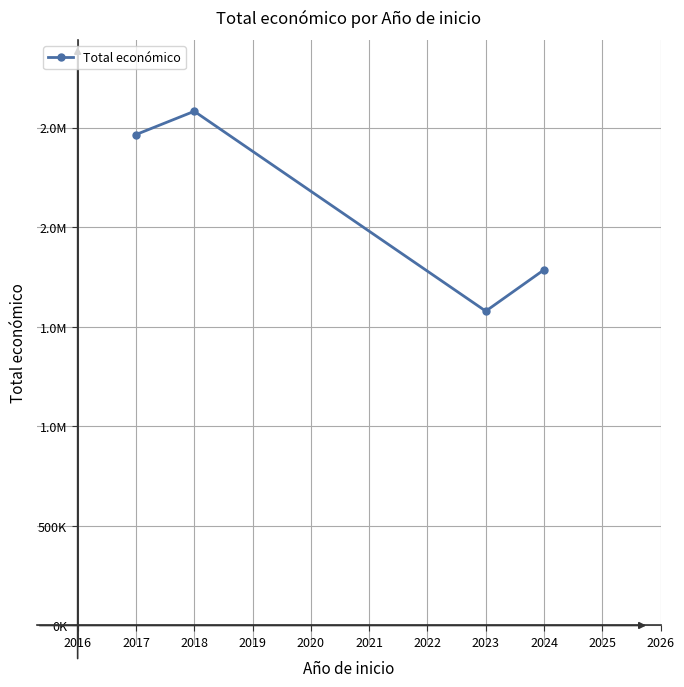

What is the greatest value displayed?

2581578